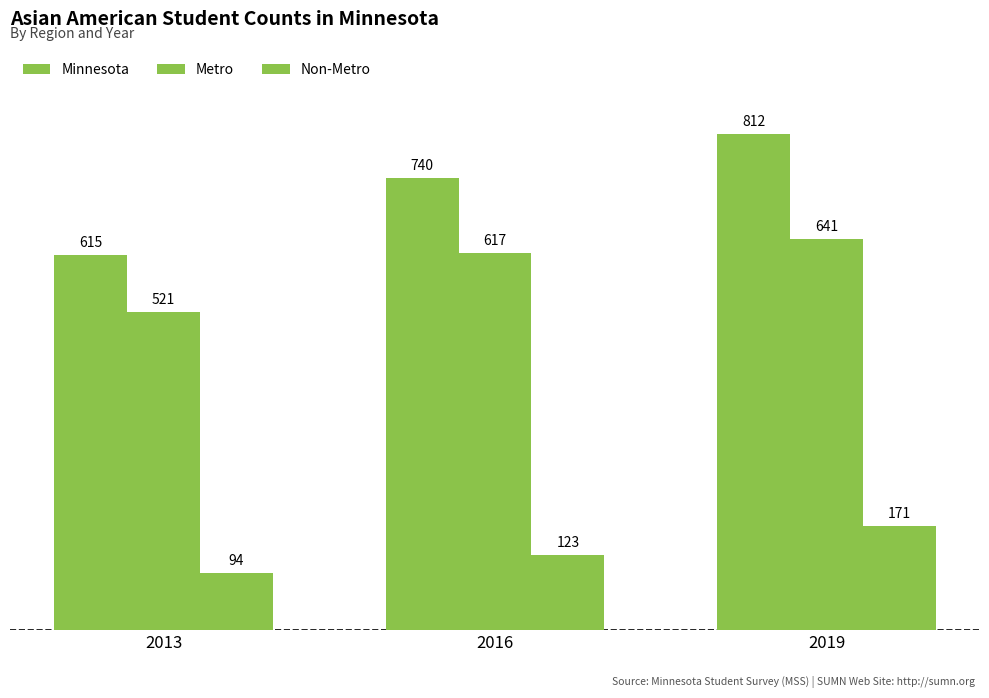

Reading right to left, extract all data points from this chart.

Minnesota: 812	740	615
Metro: 641	617	521
Non-Metro: 171	123	94